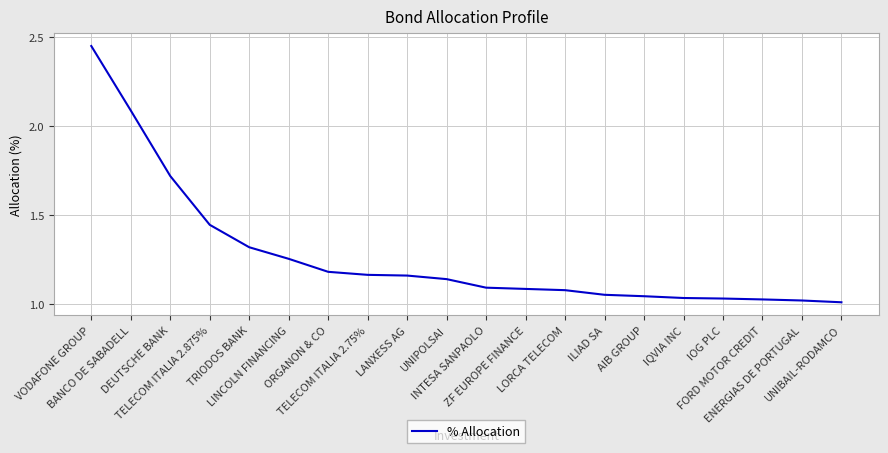

List the labels in order of value, smallest first.

UNIBAIL-RODAMCO, ENERGIAS DE PORTUGAL, FORD MOTOR CREDIT, IOG PLC, IQVIA INC, AIB GROUP, ILIAD SA, LORCA TELECOM, ZF EUROPE FINANCE, INTESA SANPAOLO, UNIPOLSAI, LANXESS AG, TELECOM ITALIA 2.75%, ORGANON & CO, LINCOLN FINANCING, TRIODOS BANK, TELECOM ITALIA 2.875%, DEUTSCHE BANK, BANCO DE SABADELL, VODAFONE GROUP